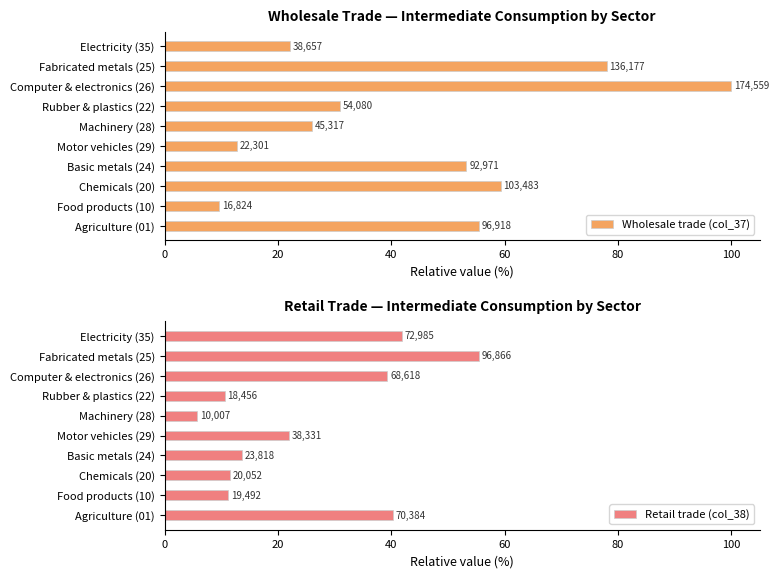

Rank the series at Fabricated metals (25) from lowest to highest value.

Retail trade (col_38), Wholesale trade (col_37)